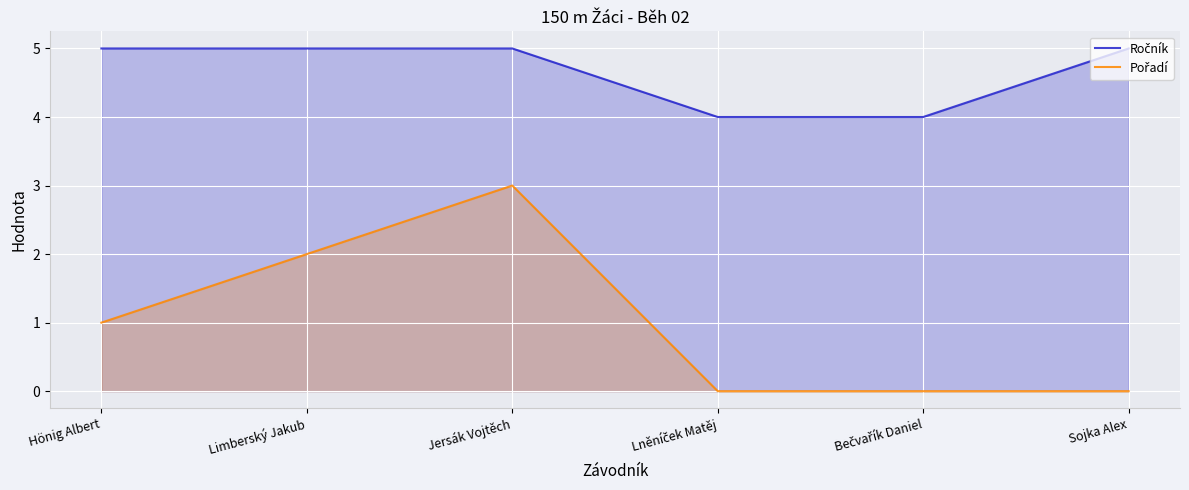

True or false: Pořadí has a value of 0 at Lněníček Matěj.

True